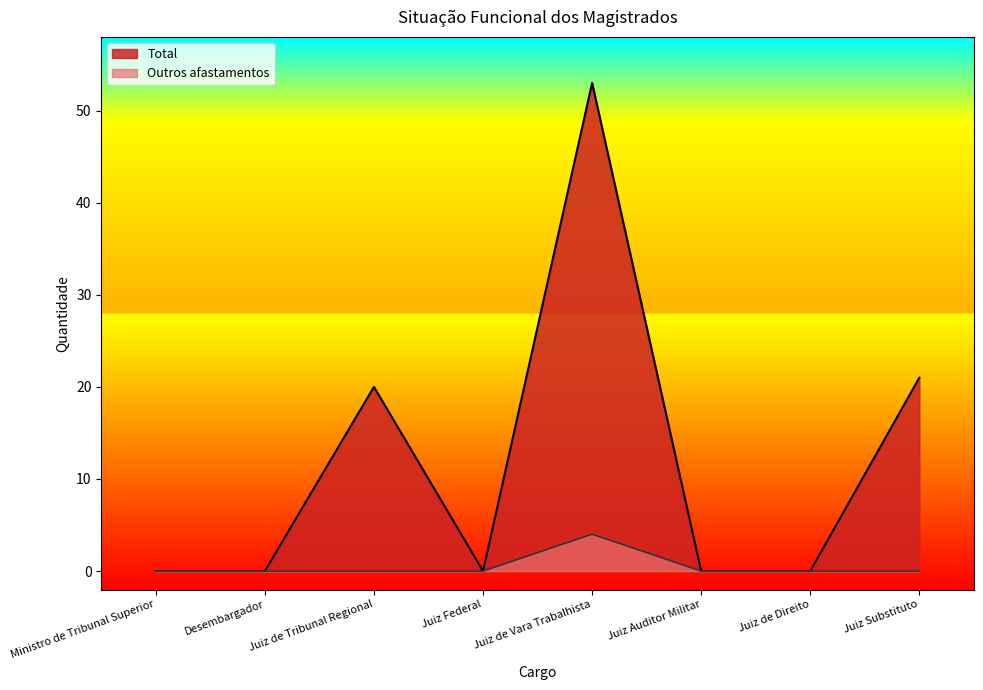

What is the average value of the Total series?

12